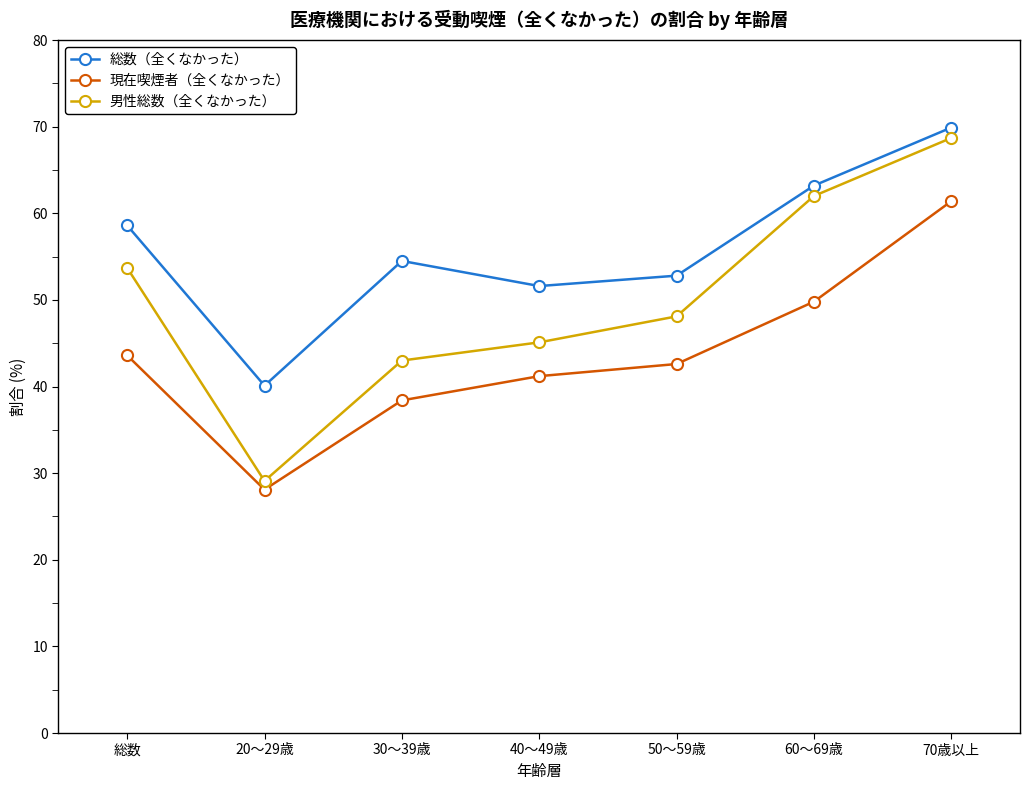

Rank the categories by 現在喫煙者（全くなかった） value from lowest to highest.

20～29歳, 30～39歳, 40～49歳, 50～59歳, 総数, 60～69歳, 70歳以上